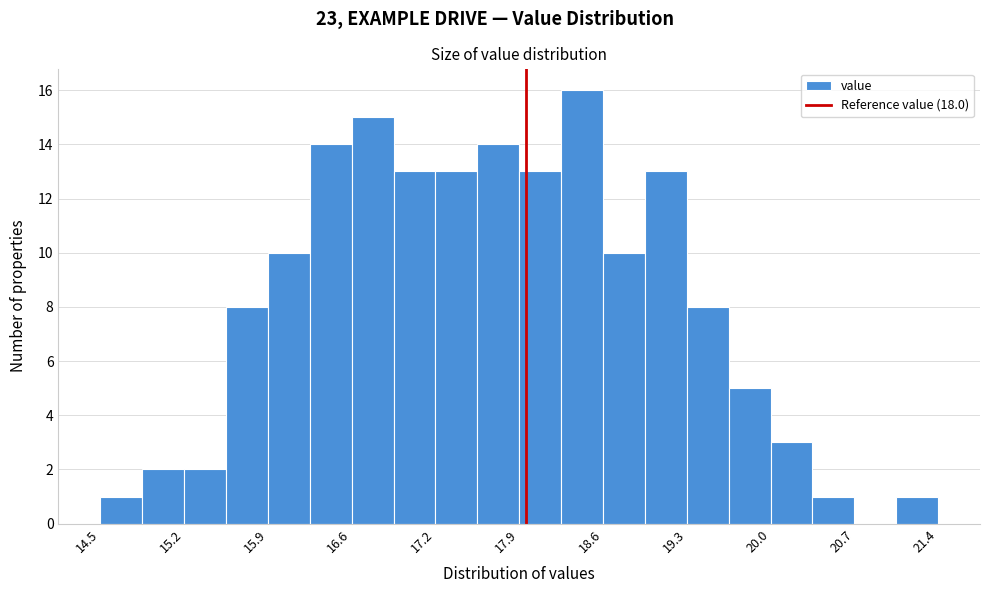

Read against the x-axis, roughly where is the centre of the tallest bar?

18.5